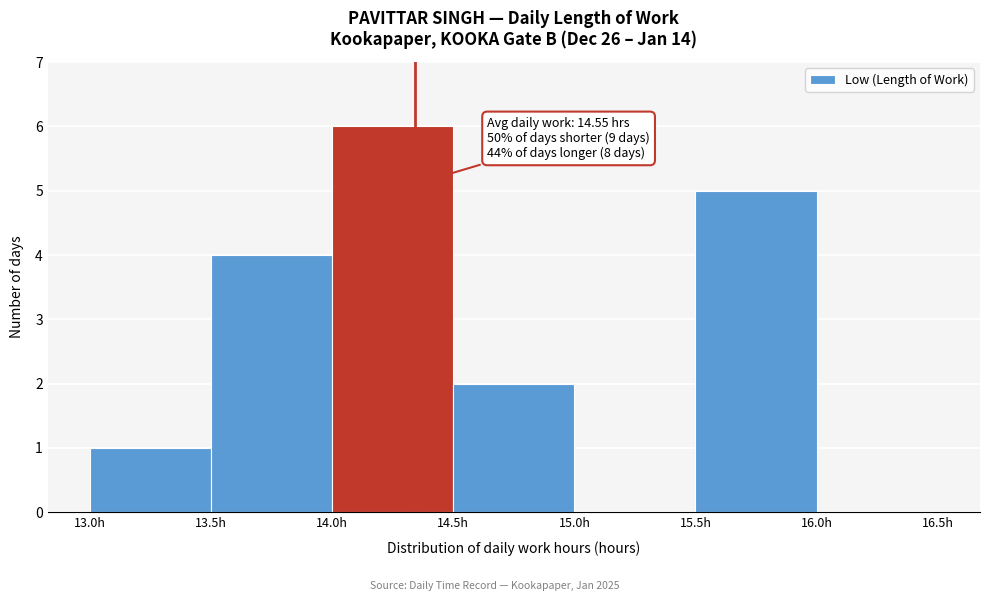

Which range on the x-axis has the tallest bar?

14.0 to 14.5